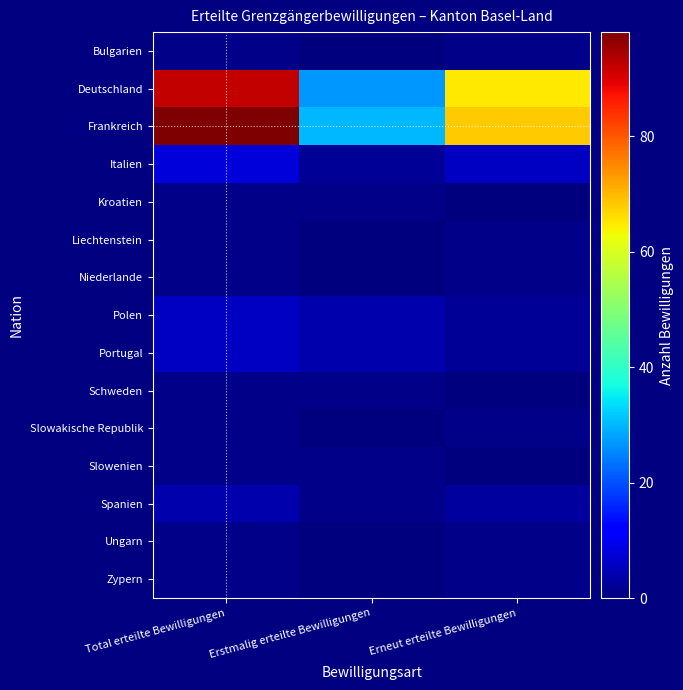

Reading right to left, what are all the values shown in this chart?

Bulgarien: Erneut erteilte Bewilligungen=1	Erstmalig erteilte Bewilligungen=0	Total erteilte Bewilligungen=1
Deutschland: Erneut erteilte Bewilligungen=65	Erstmalig erteilte Bewilligungen=27	Total erteilte Bewilligungen=92
Frankreich: Erneut erteilte Bewilligungen=68	Erstmalig erteilte Bewilligungen=30	Total erteilte Bewilligungen=98
Italien: Erneut erteilte Bewilligungen=6	Erstmalig erteilte Bewilligungen=2	Total erteilte Bewilligungen=8
Kroatien: Erneut erteilte Bewilligungen=0	Erstmalig erteilte Bewilligungen=1	Total erteilte Bewilligungen=1
Liechtenstein: Erneut erteilte Bewilligungen=1	Erstmalig erteilte Bewilligungen=0	Total erteilte Bewilligungen=1
Niederlande: Erneut erteilte Bewilligungen=1	Erstmalig erteilte Bewilligungen=0	Total erteilte Bewilligungen=1
Polen: Erneut erteilte Bewilligungen=2	Erstmalig erteilte Bewilligungen=4	Total erteilte Bewilligungen=6
Portugal: Erneut erteilte Bewilligungen=2	Erstmalig erteilte Bewilligungen=4	Total erteilte Bewilligungen=6
Schweden: Erneut erteilte Bewilligungen=0	Erstmalig erteilte Bewilligungen=1	Total erteilte Bewilligungen=1
Slowakische Republik: Erneut erteilte Bewilligungen=1	Erstmalig erteilte Bewilligungen=0	Total erteilte Bewilligungen=1
Slowenien: Erneut erteilte Bewilligungen=0	Erstmalig erteilte Bewilligungen=1	Total erteilte Bewilligungen=1
Spanien: Erneut erteilte Bewilligungen=3	Erstmalig erteilte Bewilligungen=1	Total erteilte Bewilligungen=4
Ungarn: Erneut erteilte Bewilligungen=1	Erstmalig erteilte Bewilligungen=0	Total erteilte Bewilligungen=1
Zypern: Erneut erteilte Bewilligungen=1	Erstmalig erteilte Bewilligungen=0	Total erteilte Bewilligungen=1